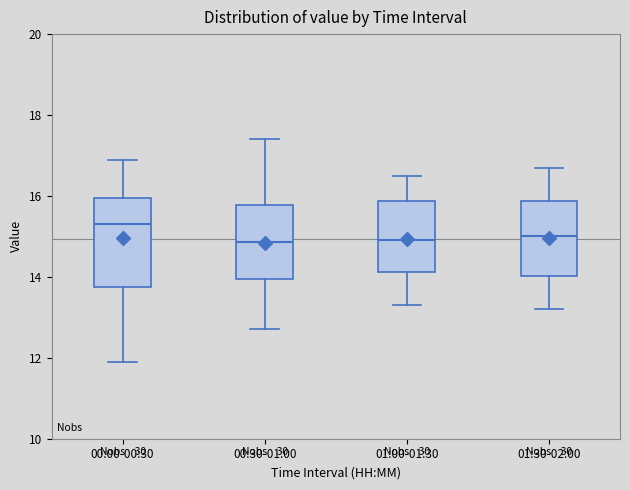

Where does the lower whisker of the box for 00:30-01:00 end on the y-axis? The values are not printed on the chart, so give them approximately, as read against the axis.

12.8